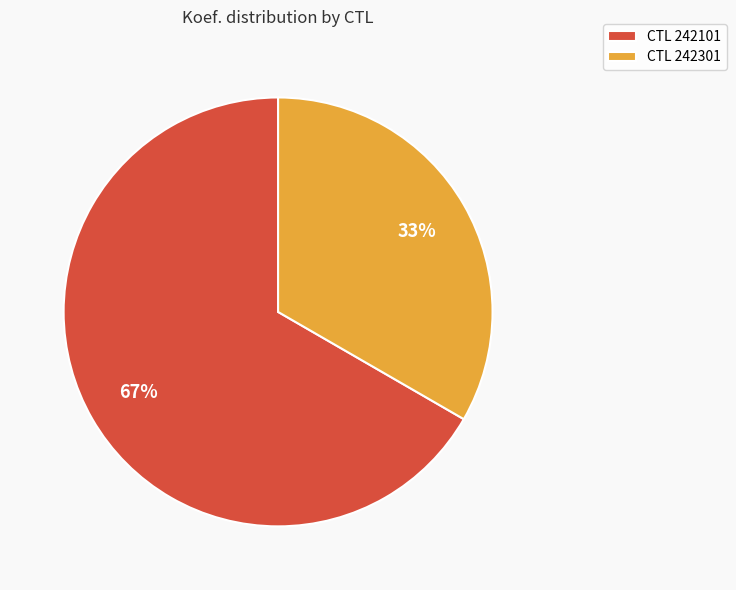

To the nearest percent, what portion does CTL 242301 represent?

33%